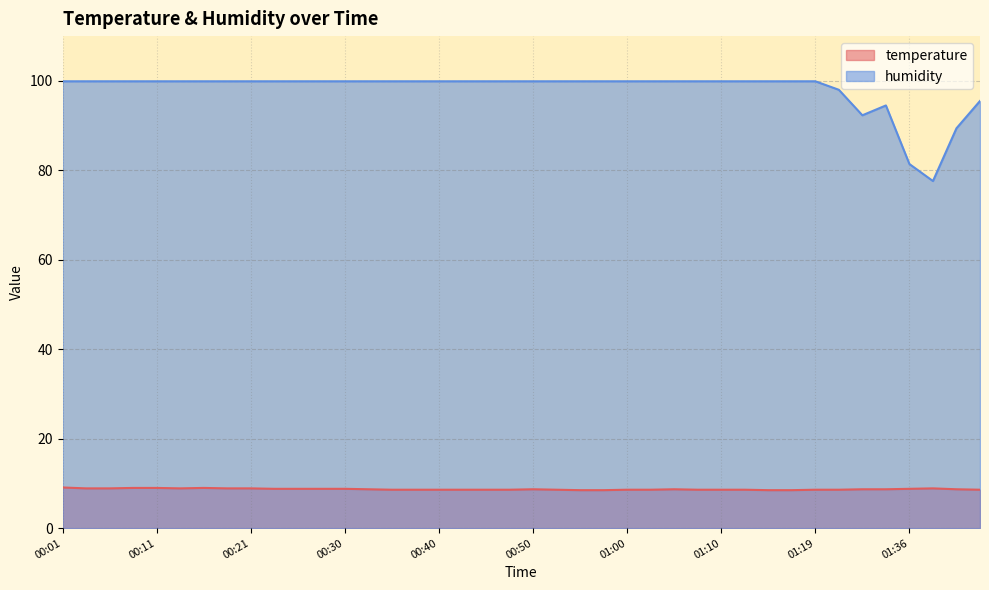

How many lines are shown in the chart?

2